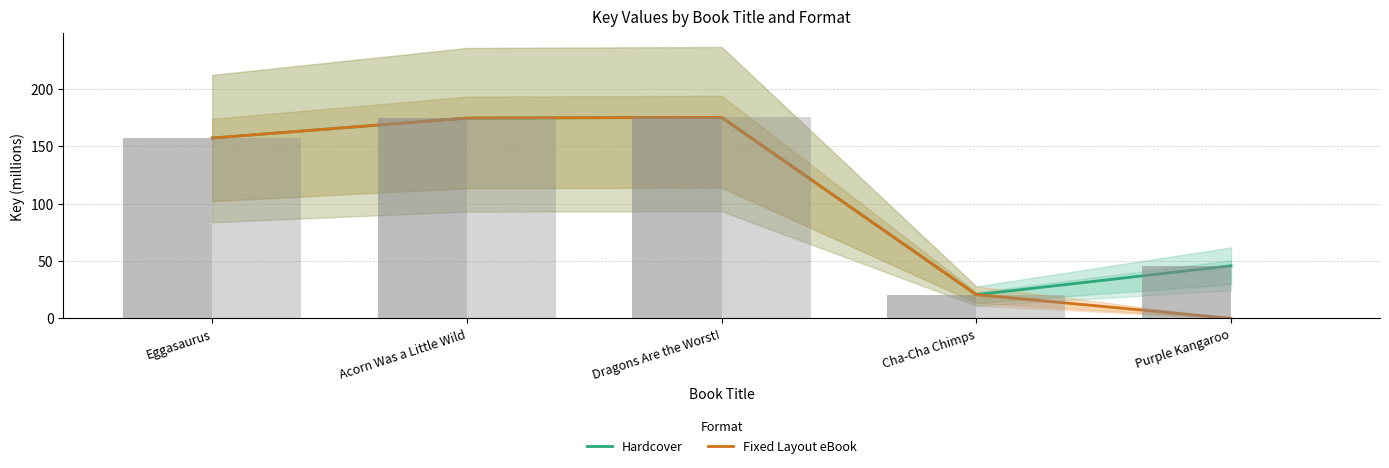

The Hardcover series shows 175.1 at Dragons Are the Worst!. True or false?

True